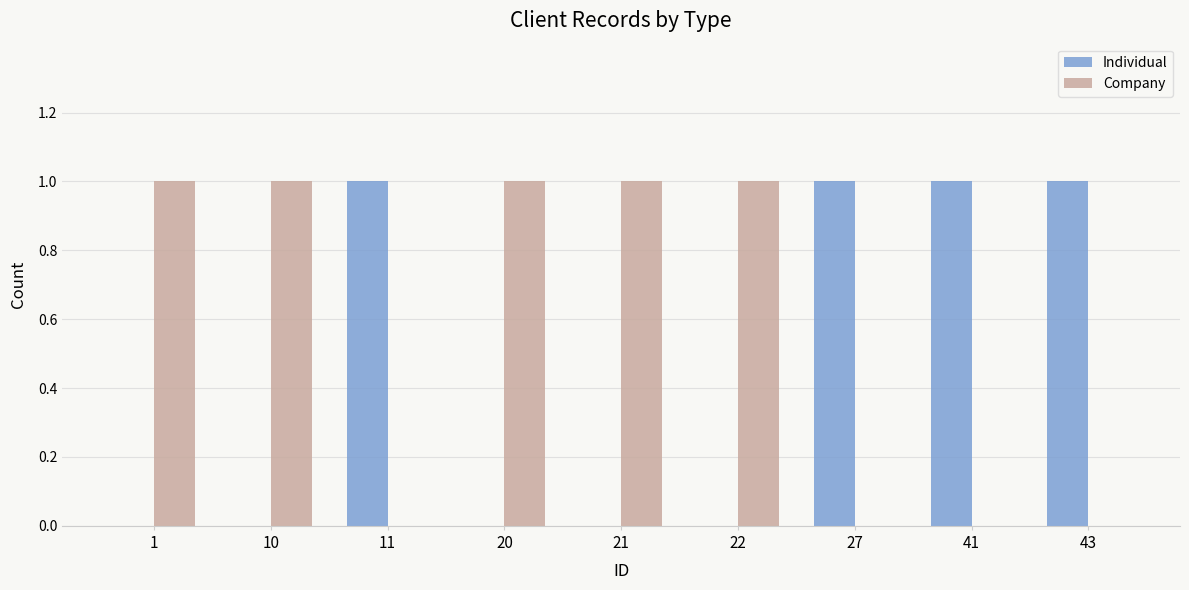

Are the bars horizontal?

No